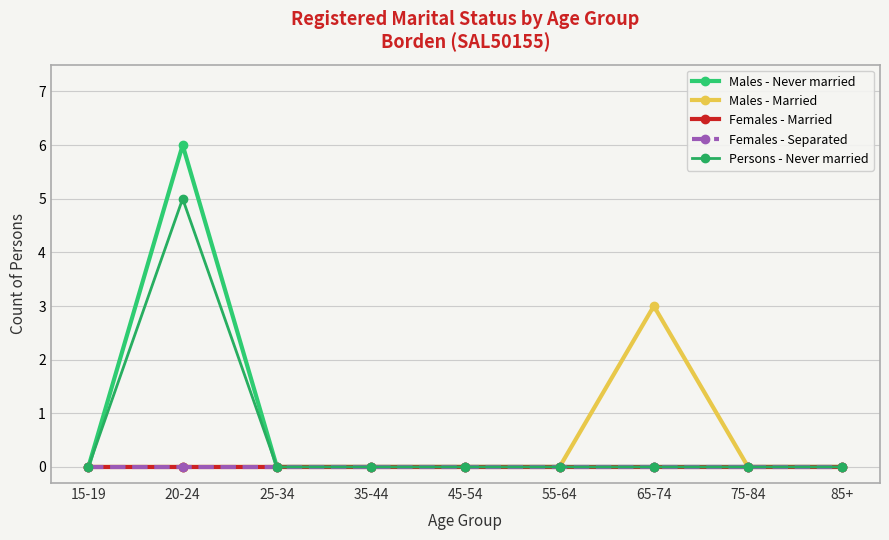

What position from the right is 15-19?

9